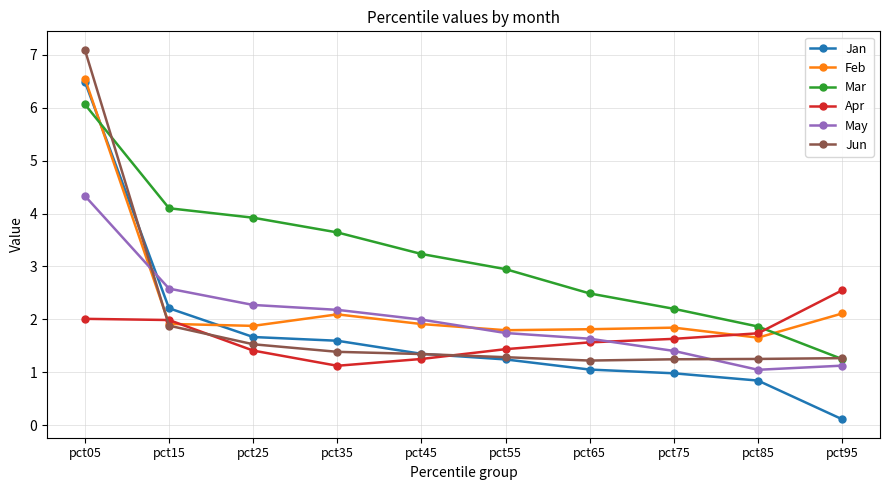

List the labels in order of Mar value, largest first.

pct05, pct15, pct25, pct35, pct45, pct55, pct65, pct75, pct85, pct95